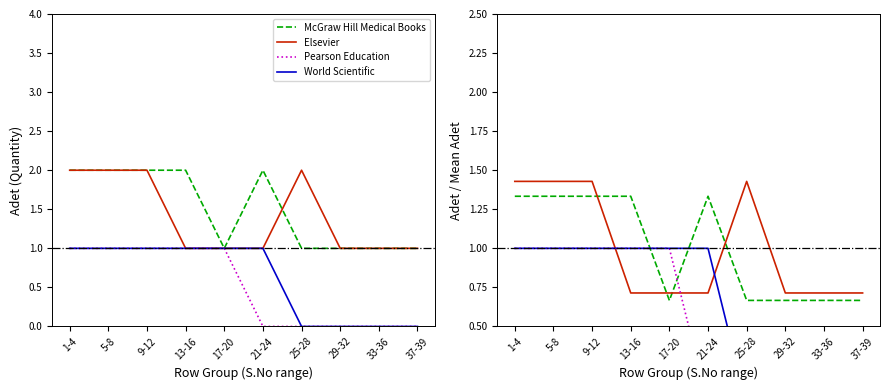

List the labels in order of Pearson Education value, largest first.

1-4, 5-8, 9-12, 13-16, 17-20, 21-24, 25-28, 29-32, 33-36, 37-39